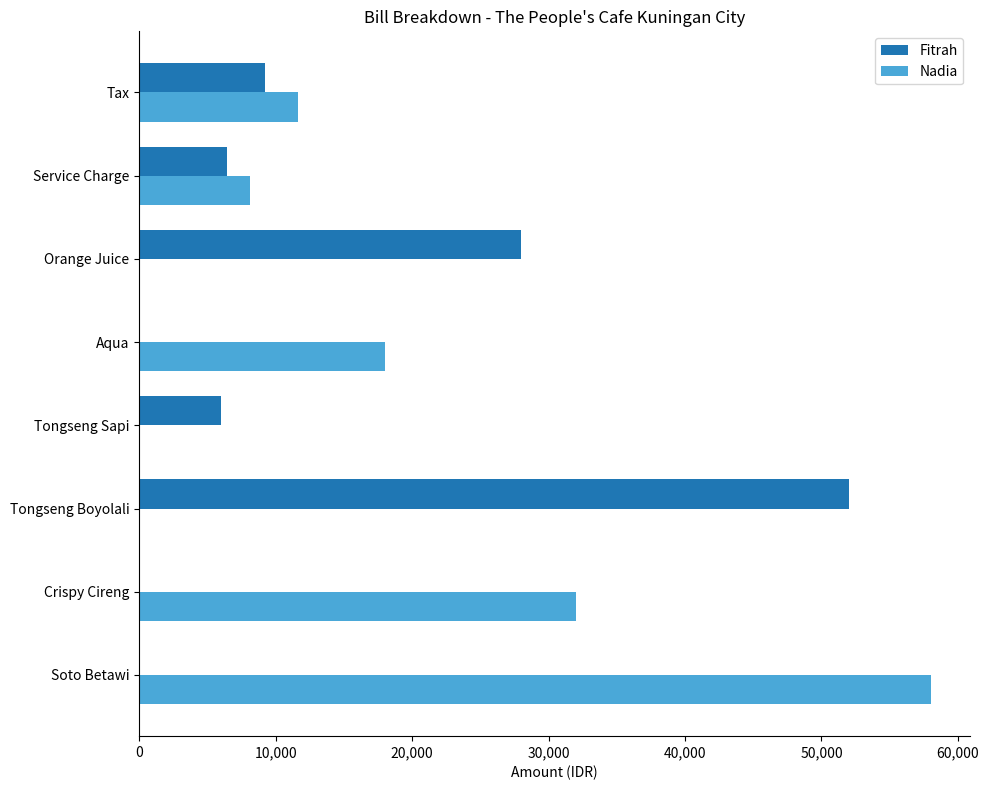

Which series has the widest spread of values?

Nadia